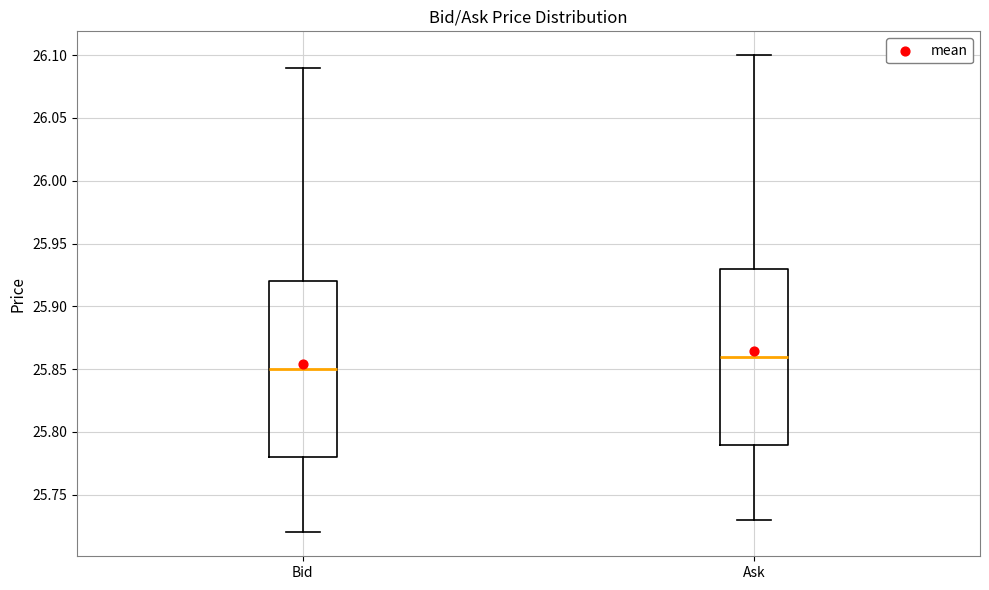

Which box's median line is the highest?

Ask